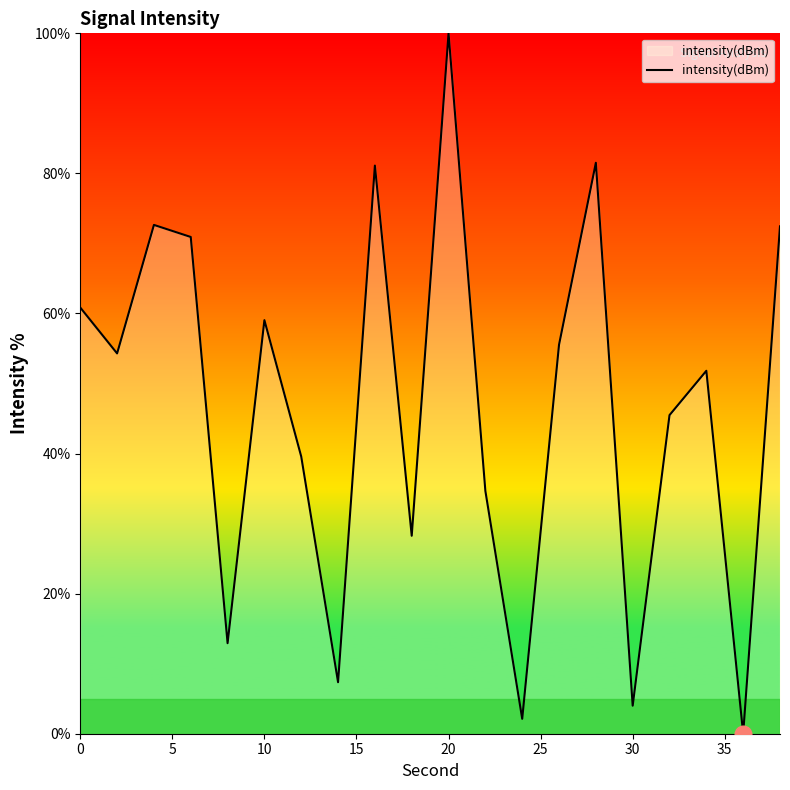

What is the difference between the maximum and minimum values?

100.0